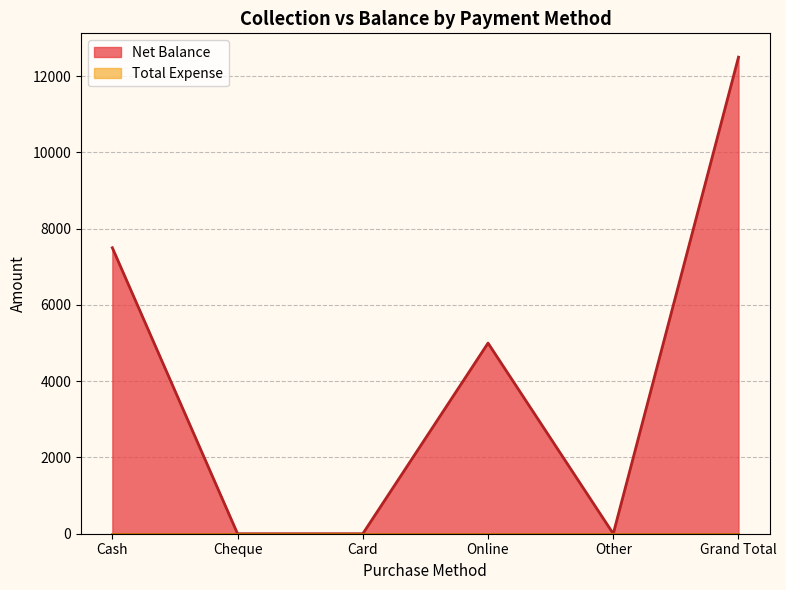

How many series are shown in this chart?

2